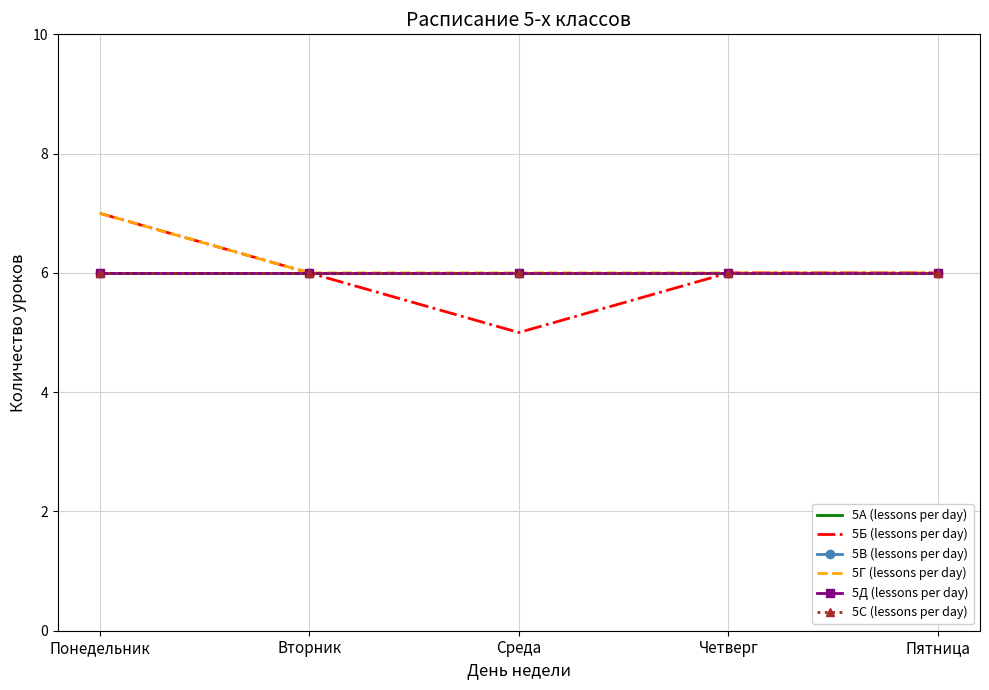

True or false: 5С (lessons per day) and 5В (lessons per day) intersect in this chart.

False